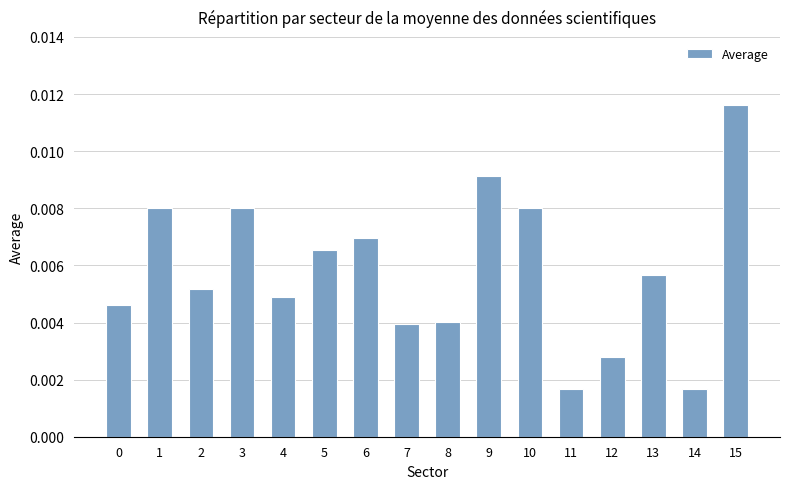

Between 12 and 13, which is larger?

13